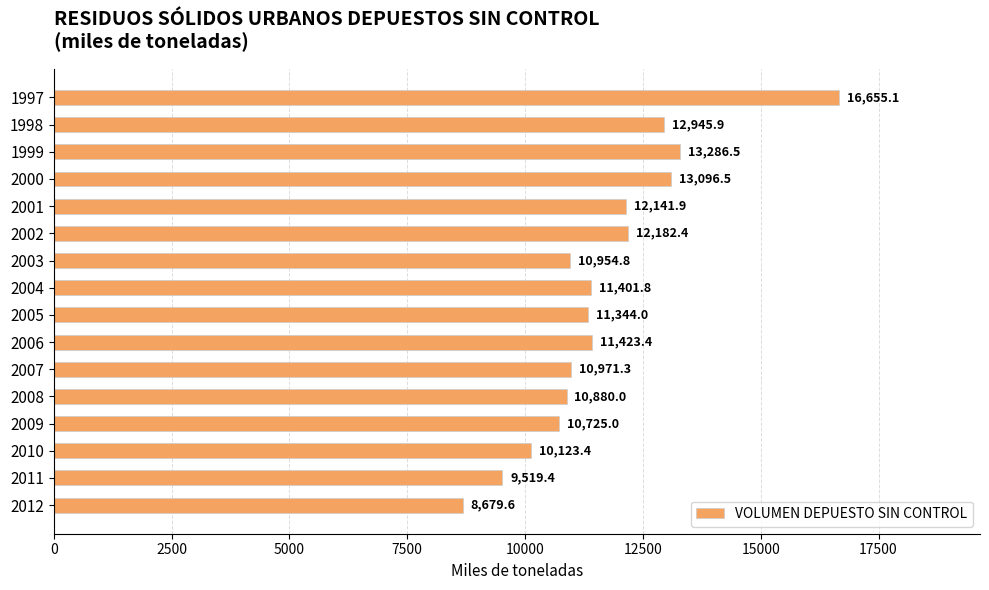

Reading bottom to top, list all the values displayed in this chart.

2012=8679.6	2011=9519.4	2010=10123.4	2009=10725.0	2008=10880.0	2007=10971.3	2006=11423.4	2005=11344.0	2004=11401.8	2003=10954.8	2002=12182.4	2001=12141.9	2000=13096.5	1999=13286.5	1998=12945.9	1997=16655.1